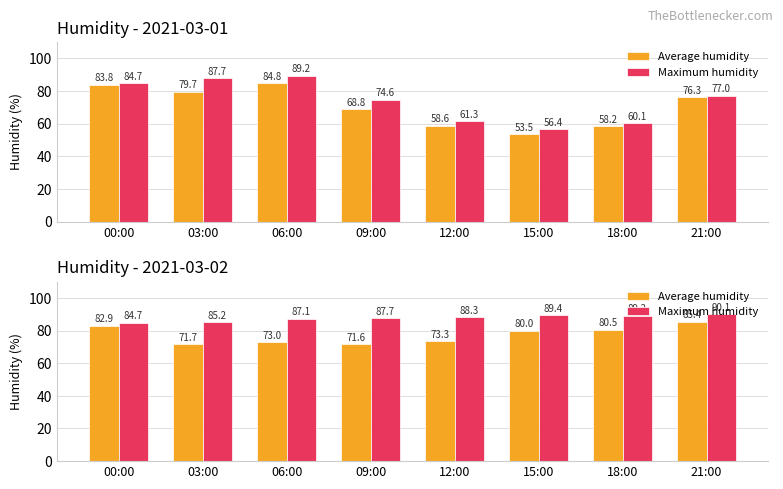

What is the value of the Average humidity bar at the 3rd from the left?

73.0